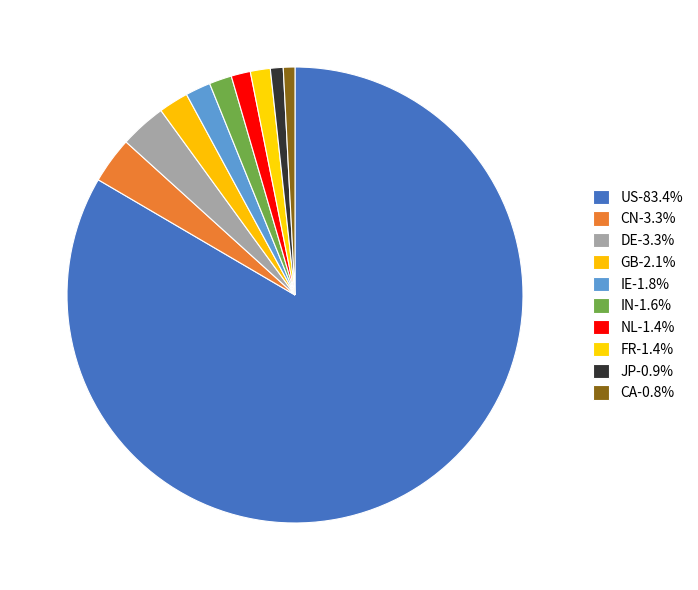

What percentage is the IE slice, to the nearest percent?

2%